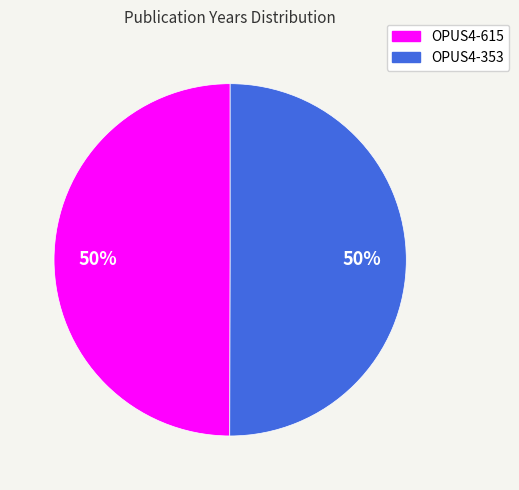

To the nearest percent, what portion does OPUS4-615 represent?

50%